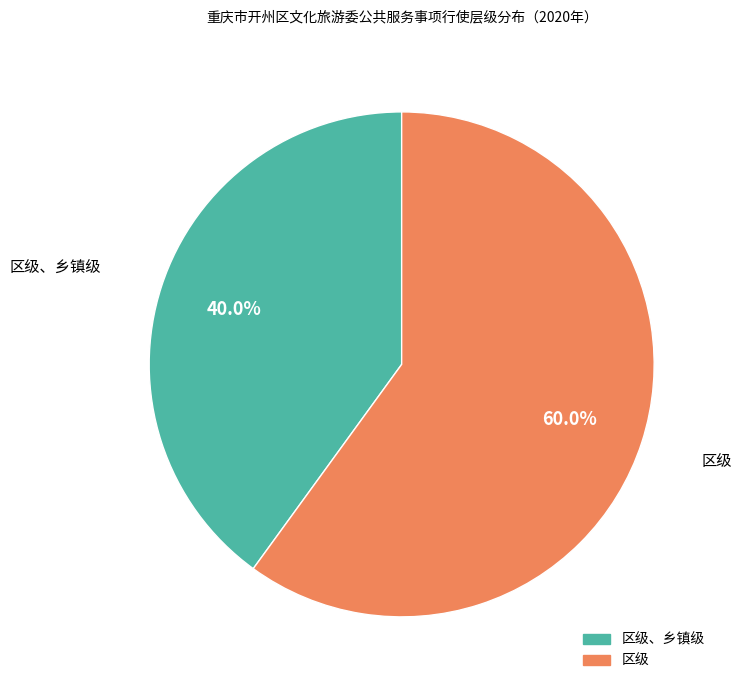

Rank the categories by value from highest to lowest.

区级, 区级、乡镇级